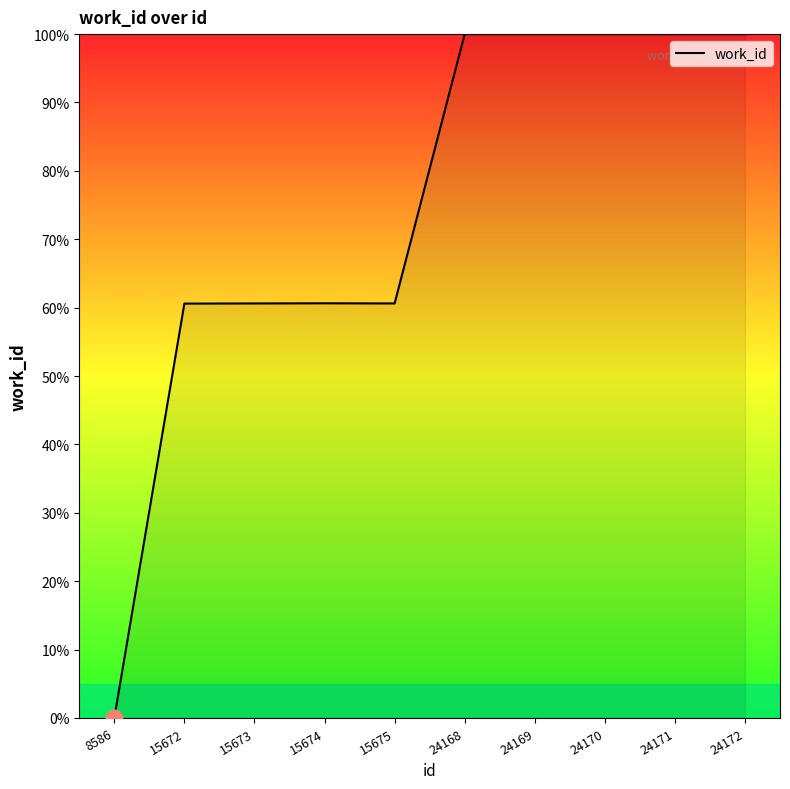

At which category does the chart reach its minimum across all series?

8586